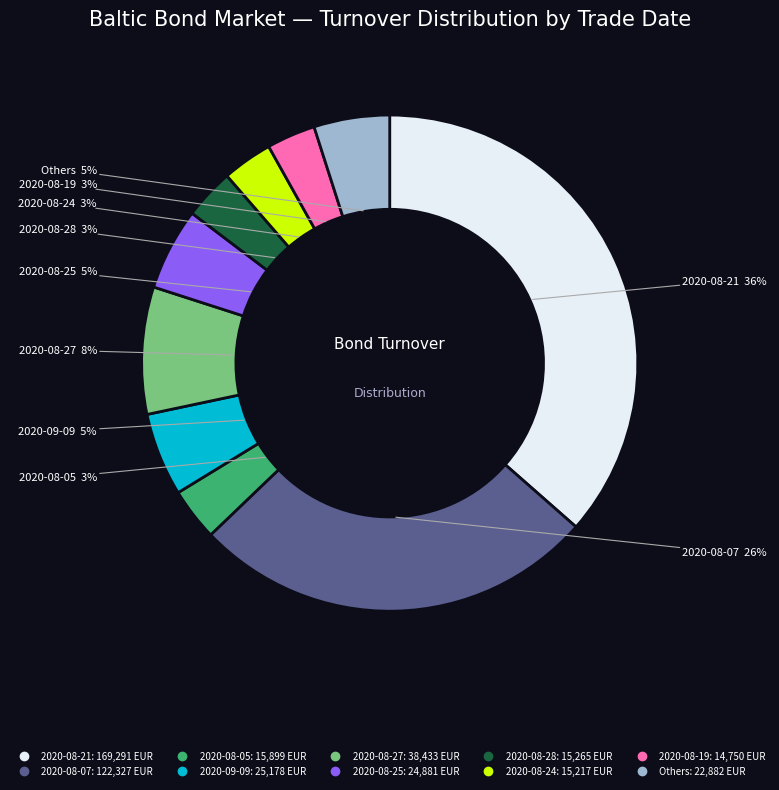

Is there any slice that represents more than half of the pie?

No